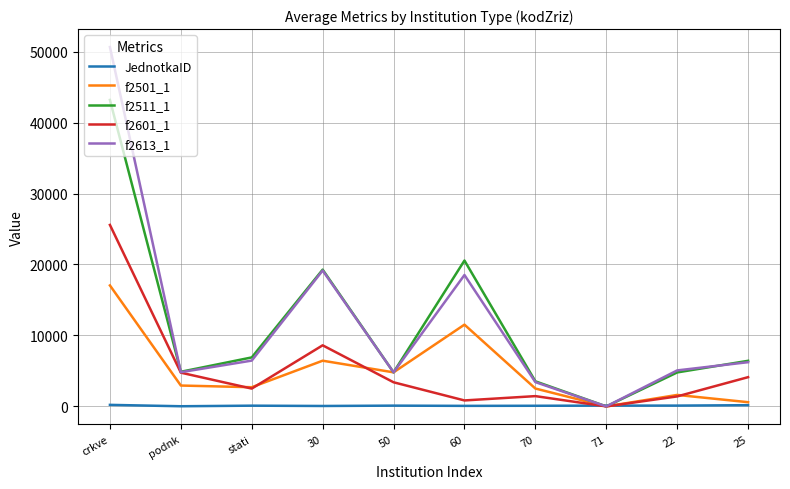

What are all the series names shown in the legend?

JednotkaID, f2501_1, f2511_1, f2601_1, f2613_1